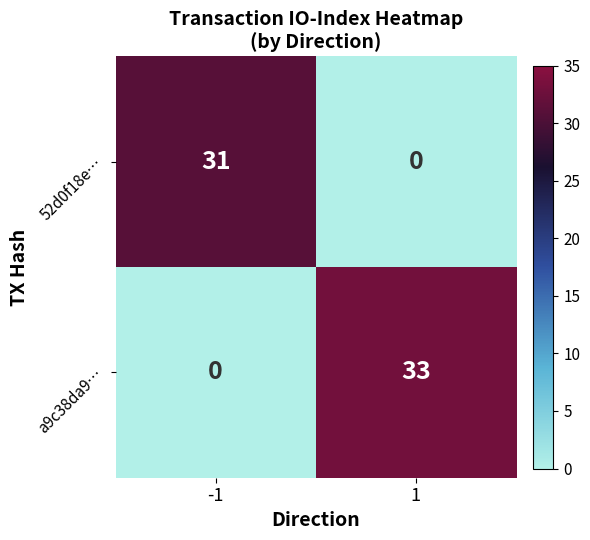

What value does the a9c38da9… series have at 1, to the nearest 5?

35